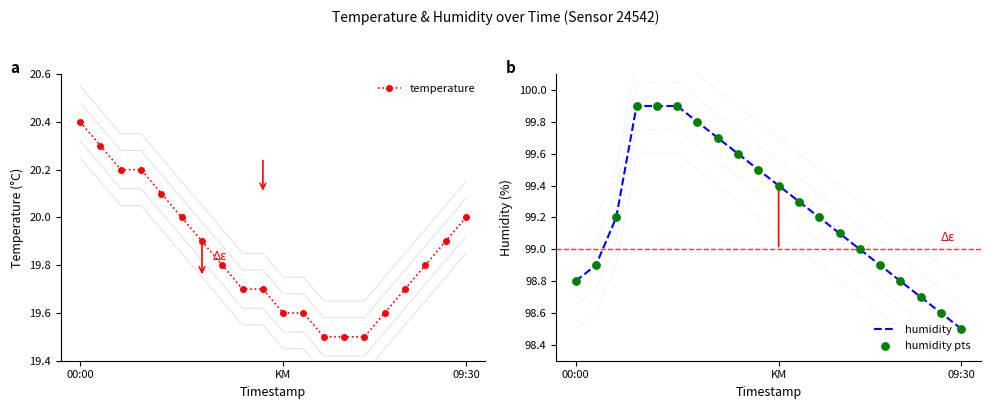

What are all the series names shown in the legend?

temperature, humidity, humidity pts